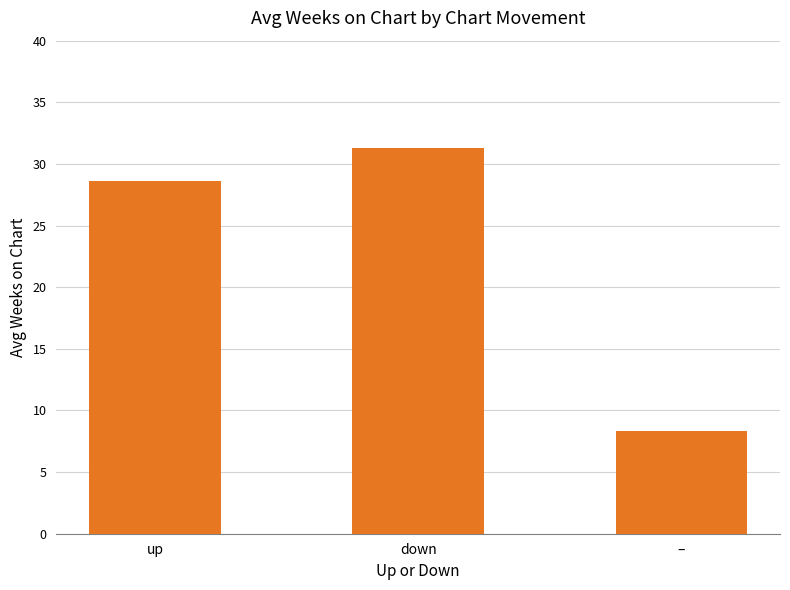

Which category has the lowest value across all series?

–